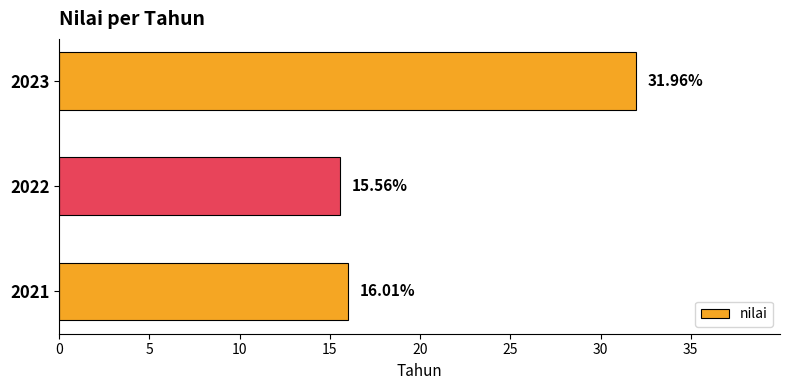

Between 2023 and 2021, which is larger?

2023